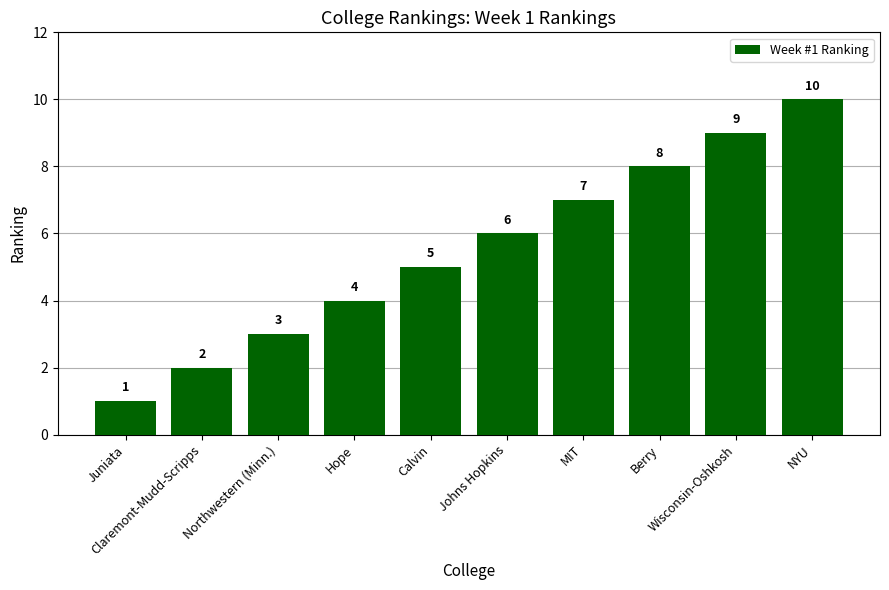

Reading left to right, extract all data points from this chart.

Juniata=1	Claremont-Mudd-Scripps=2	Northwestern (Minn.)=3	Hope=4	Calvin=5	Johns Hopkins=6	MIT=7	Berry=8	Wisconsin-Oshkosh=9	NYU=10